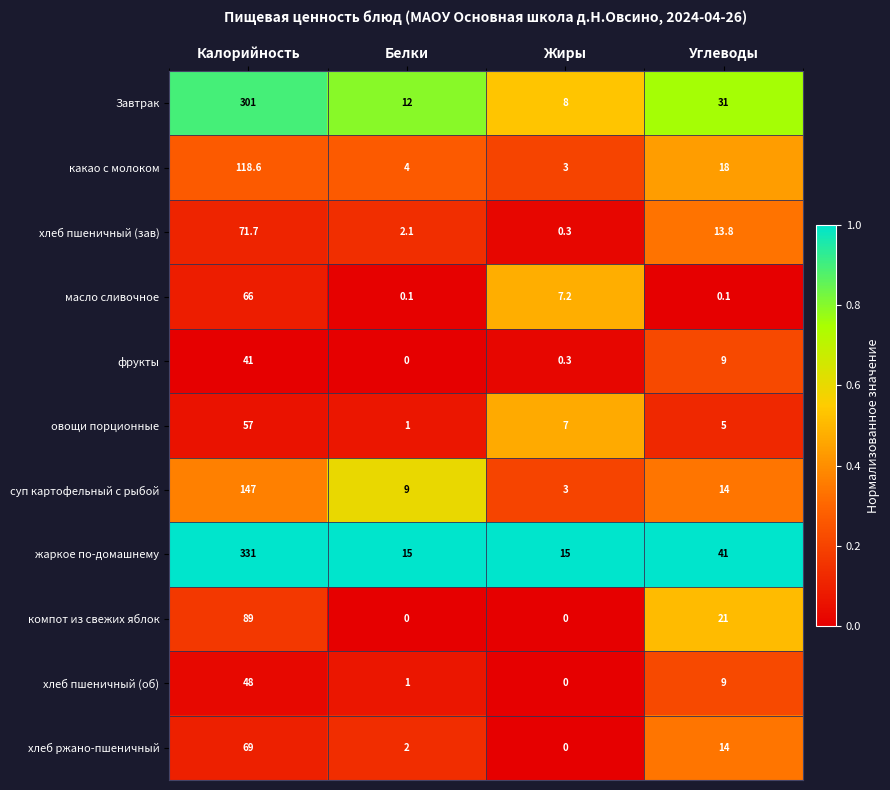

What is the sum of all жаркое по-домашнему values?

402.0